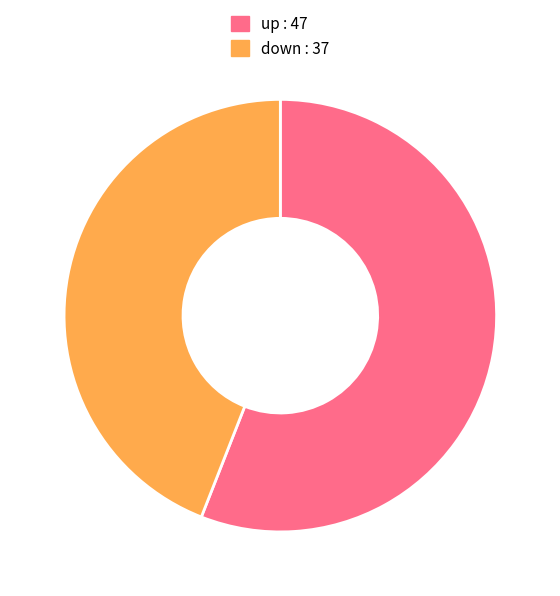

True or false: down accounts for 56% of the total.

False